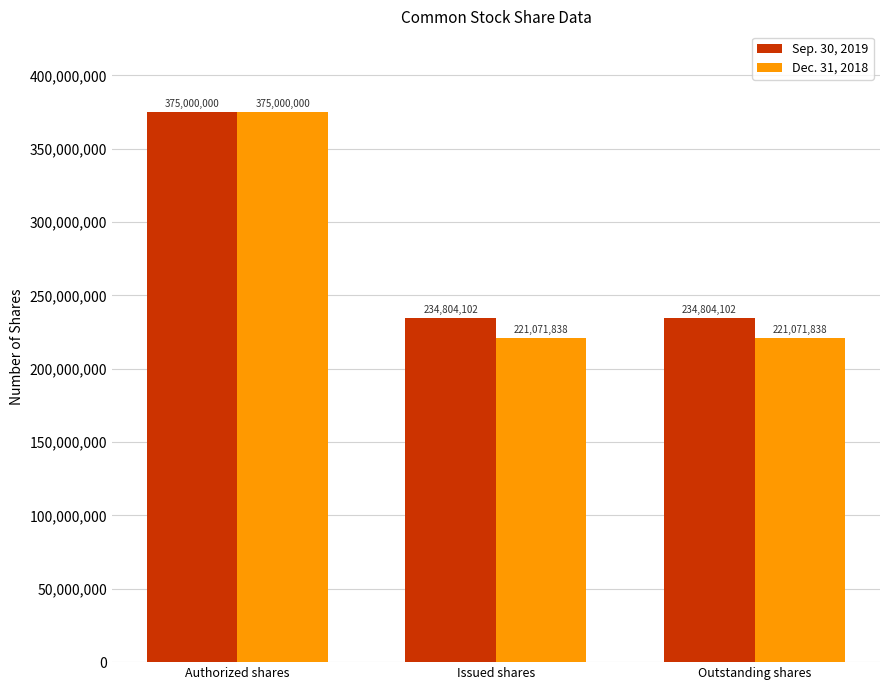

At Outstanding shares, list the series in order from smallest to largest.

Dec. 31, 2018, Sep. 30, 2019